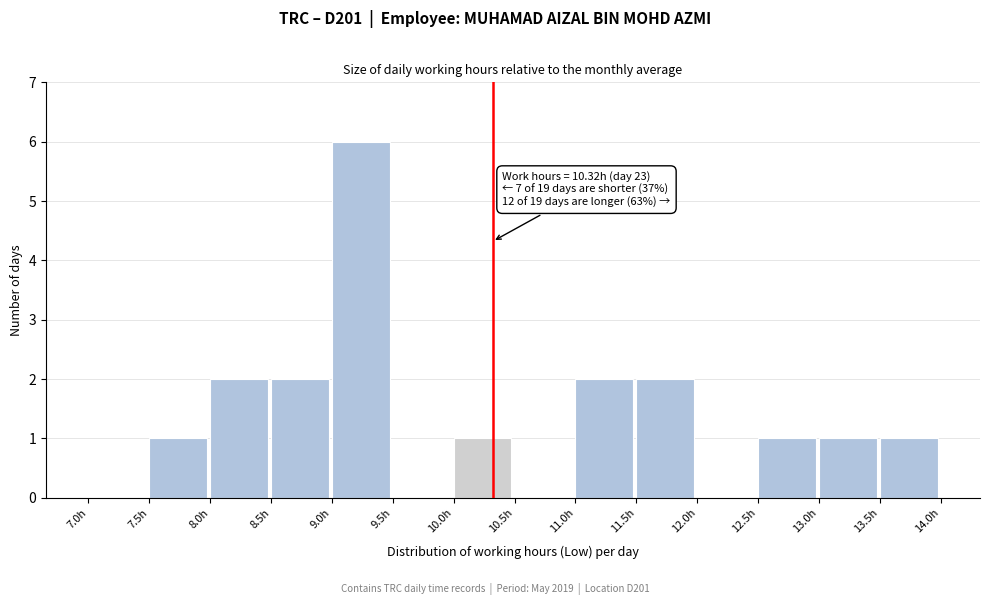

Which range on the x-axis has the tallest bar?

9.0 to 9.5